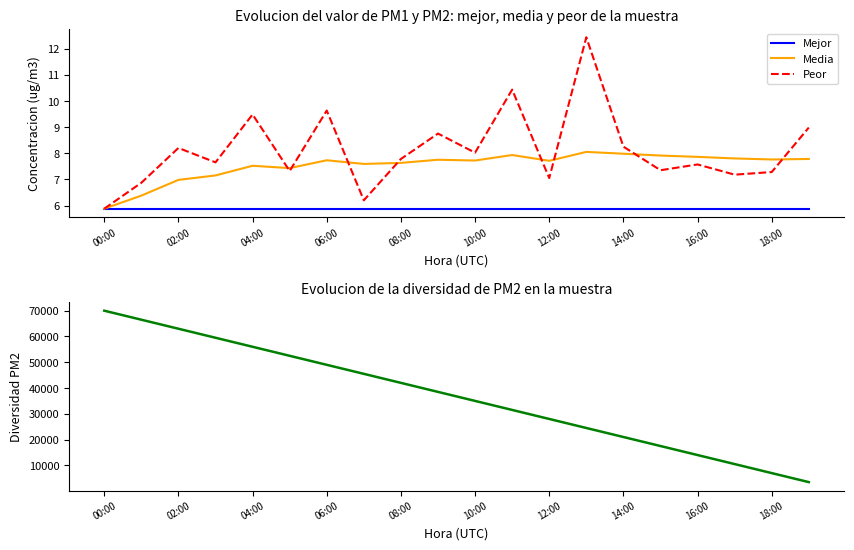

True or false: Diversidad PM2 and Media cross at least once.

False